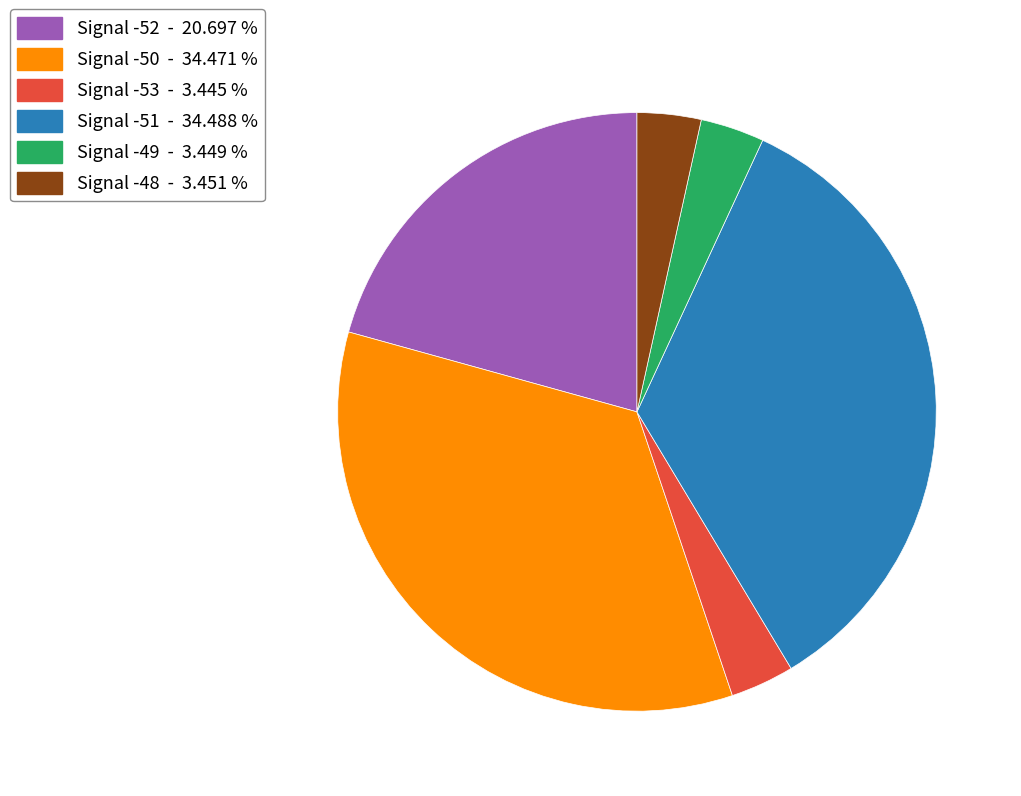

Is there a majority slice in this chart?

No